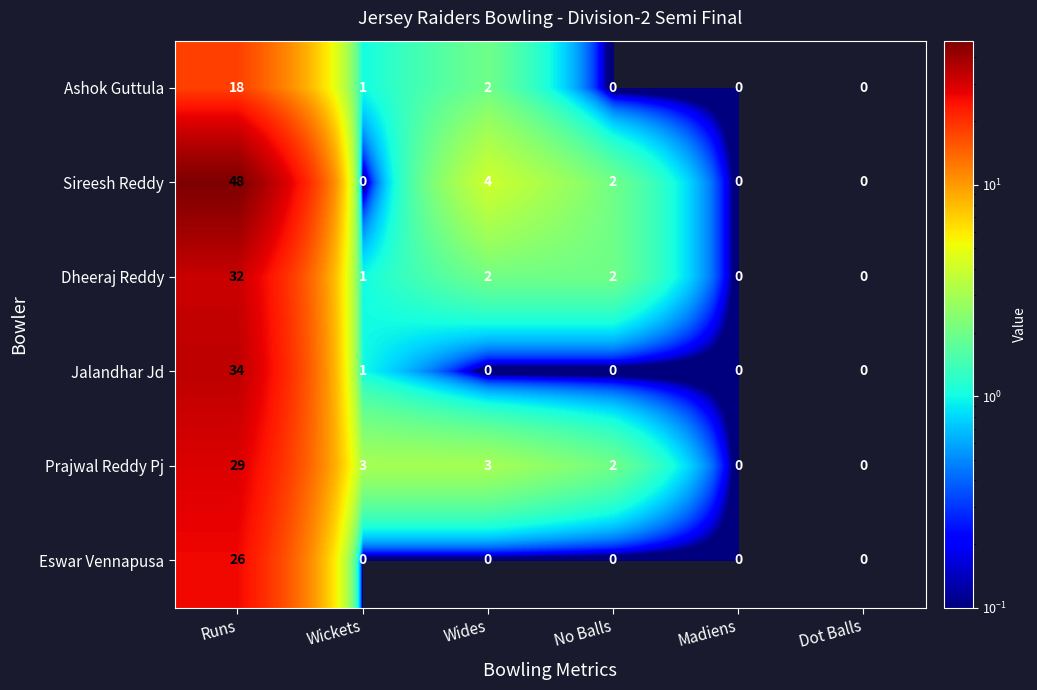

What is the difference between the highest and lowest values at Runs?

30